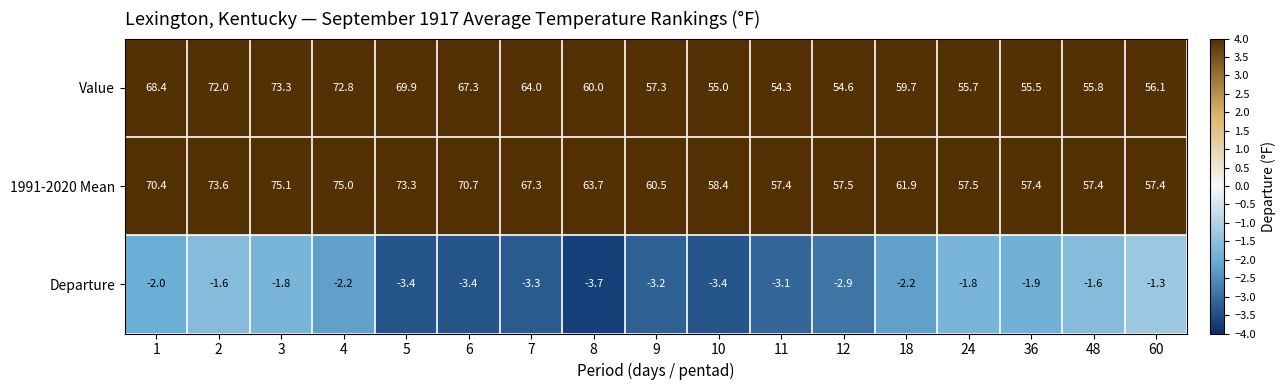

How many data points does each series have?

17